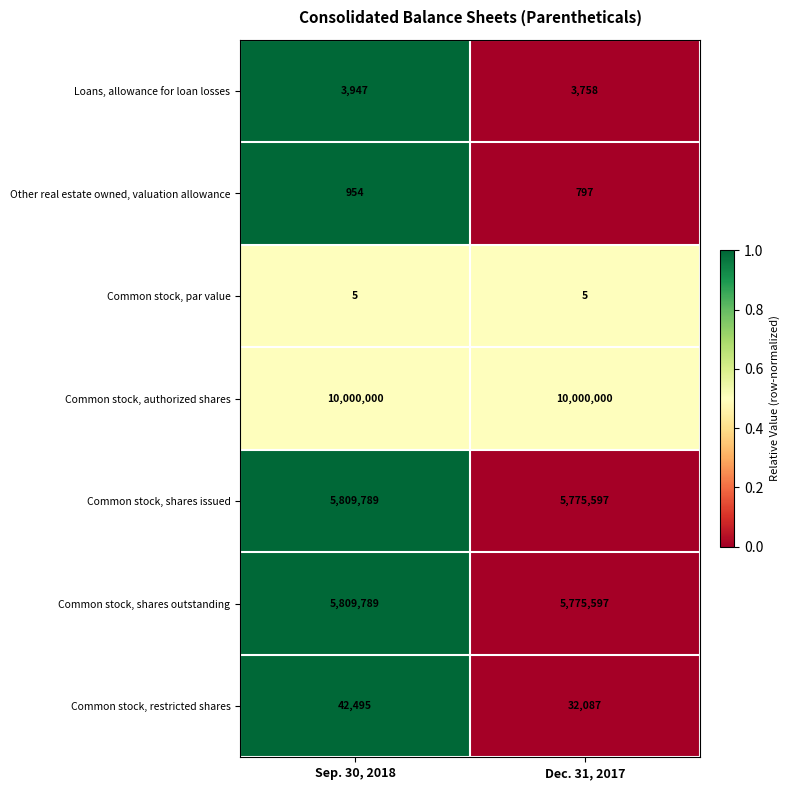

What is the spread (max minus min) of values at Dec. 31, 2017?

9999995